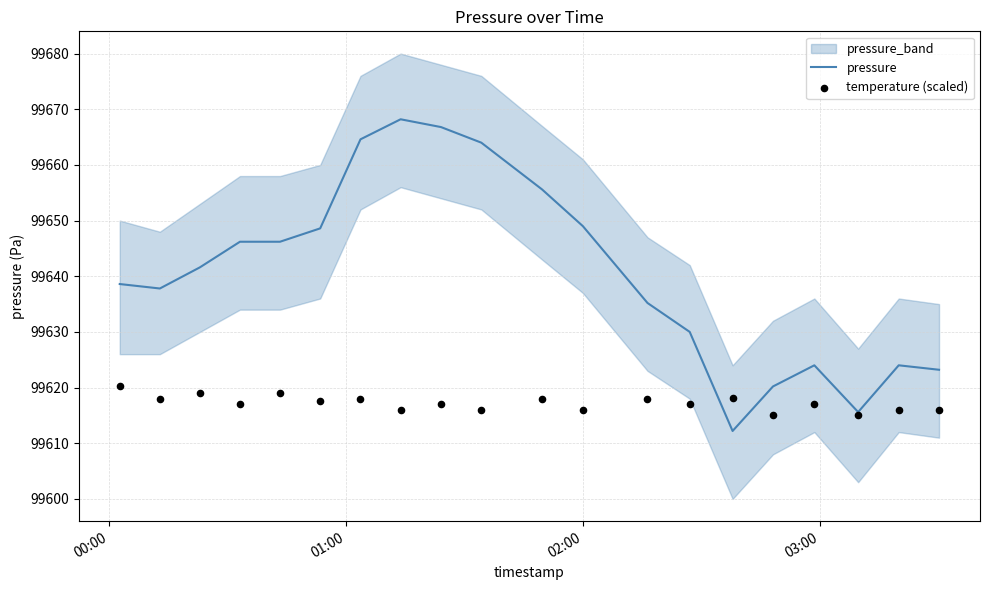

What is the highest value of the pressure series?

99668.2